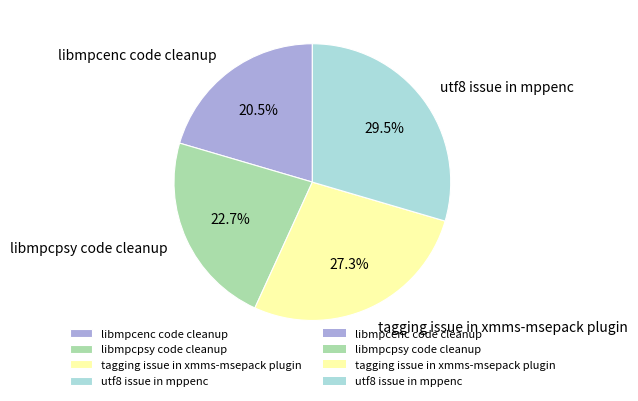

Is it true that libmpcpsy code cleanup is 23% of the pie?

True